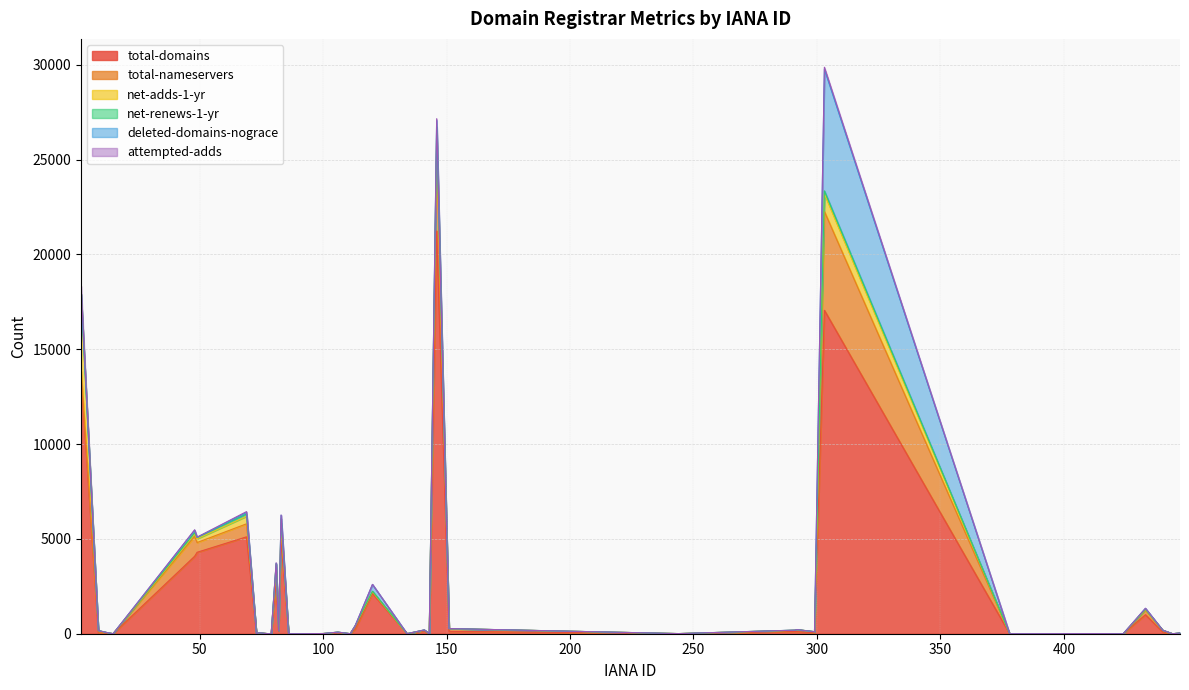

List the labels in order of total-domains value, largest first.

146, 303, 2, 69, 83, 49, 48, 81, 120, 433, 113, 141, 82, 151, 291, 292, 440, 9, 299, 106, 74, 13, 447, 79, 143, 412, 100, 244, 15, 73, 111, 134, 418, 78, 86, 91, 378, 420, 424, 444